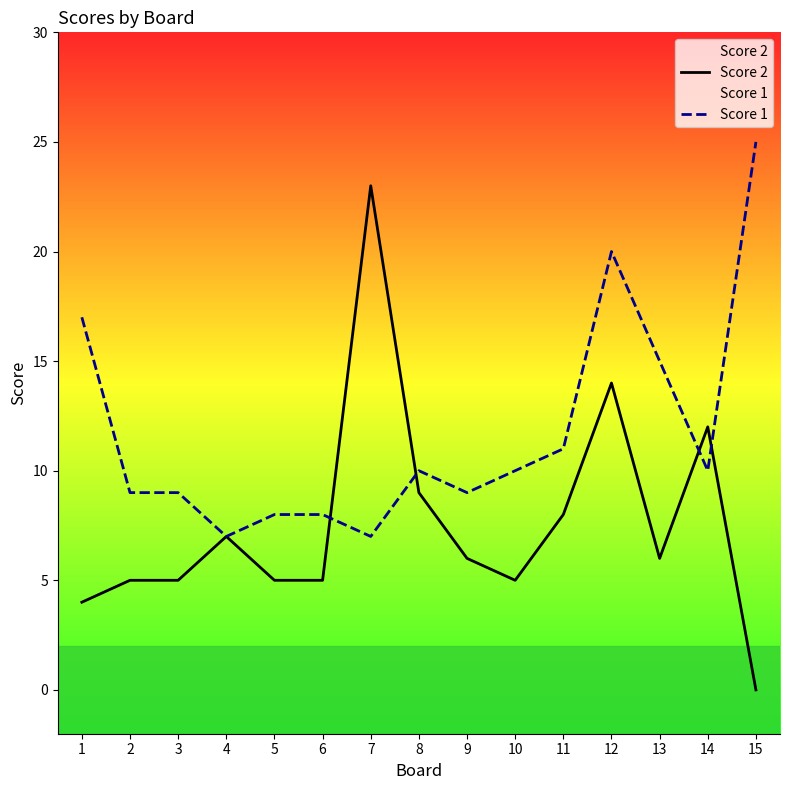

Which series ends up on top after the final intersection of Score 1 and Score 2?

Score 1